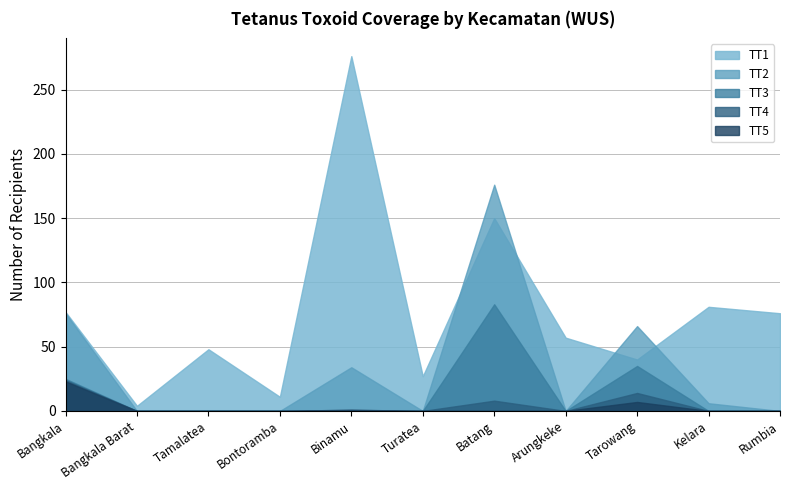

Which series changed the most between Tarowang and Rumbia?

TT2